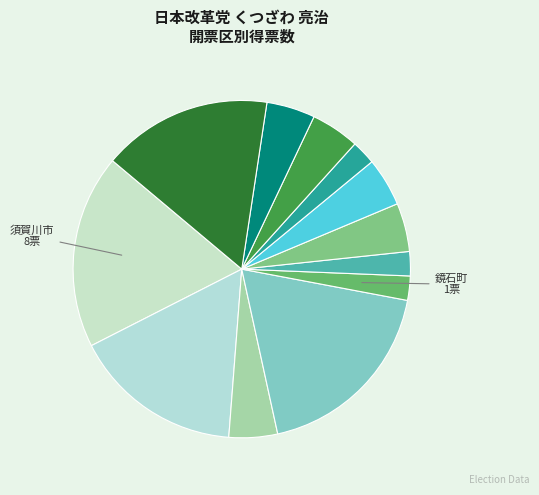

Count the number of slices in the pie.

12